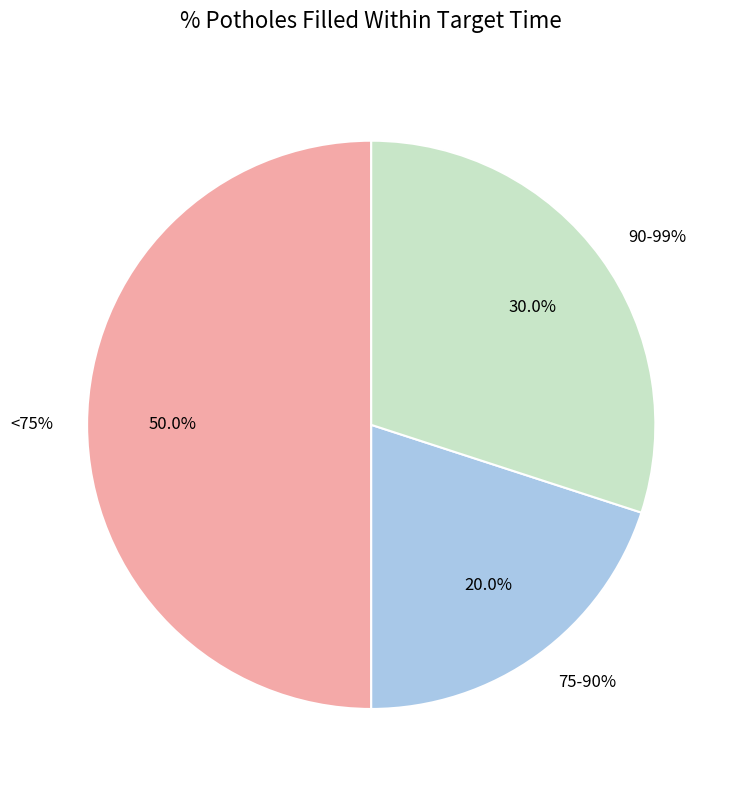

Which has a higher value, 90-99% or <75%?

<75%